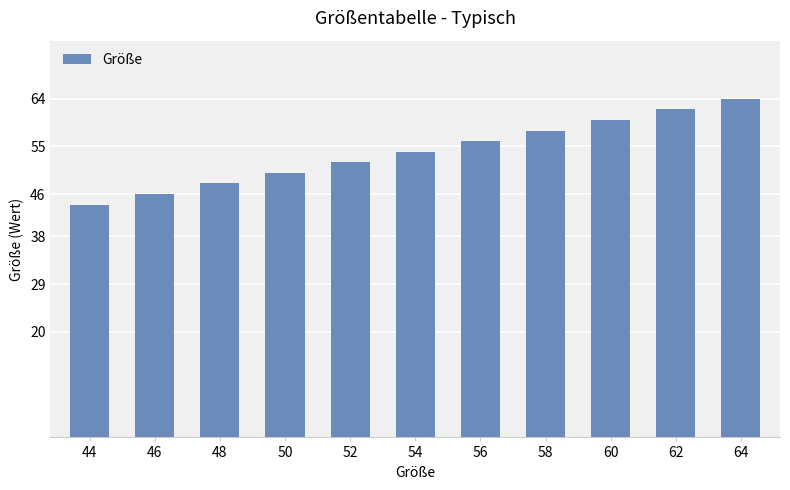

What is the value of the 5th bar from the left?

52